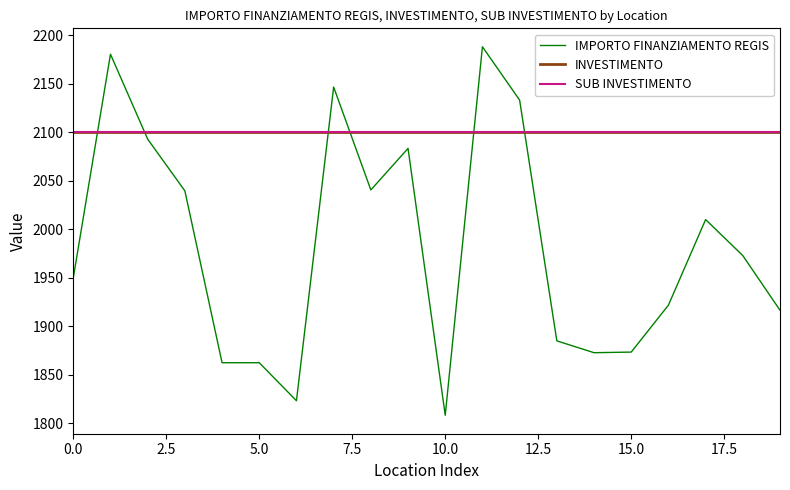

True or false: INVESTIMENTO and IMPORTO FINANZIAMENTO REGIS intersect in this chart.

True